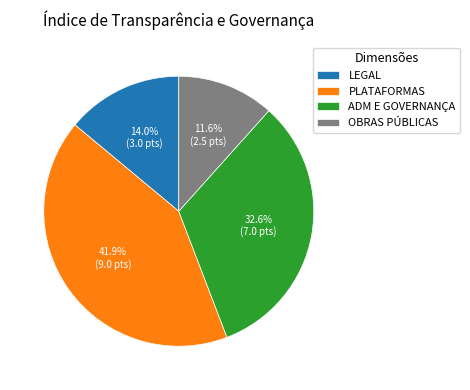

To the nearest percent, what is the combined percentage of ADM E GOVERNANÇA and OBRAS PÚBLICAS?

44%